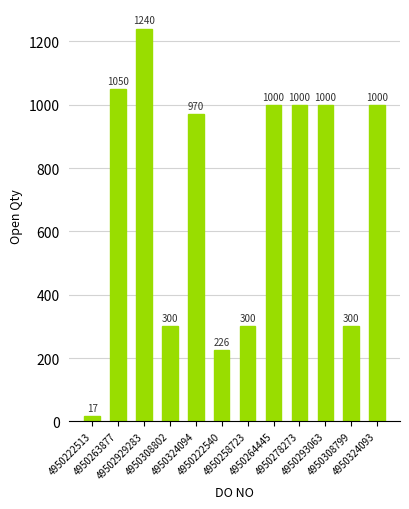

What is the approximate value at 4950222540, to the nearest 50?

250